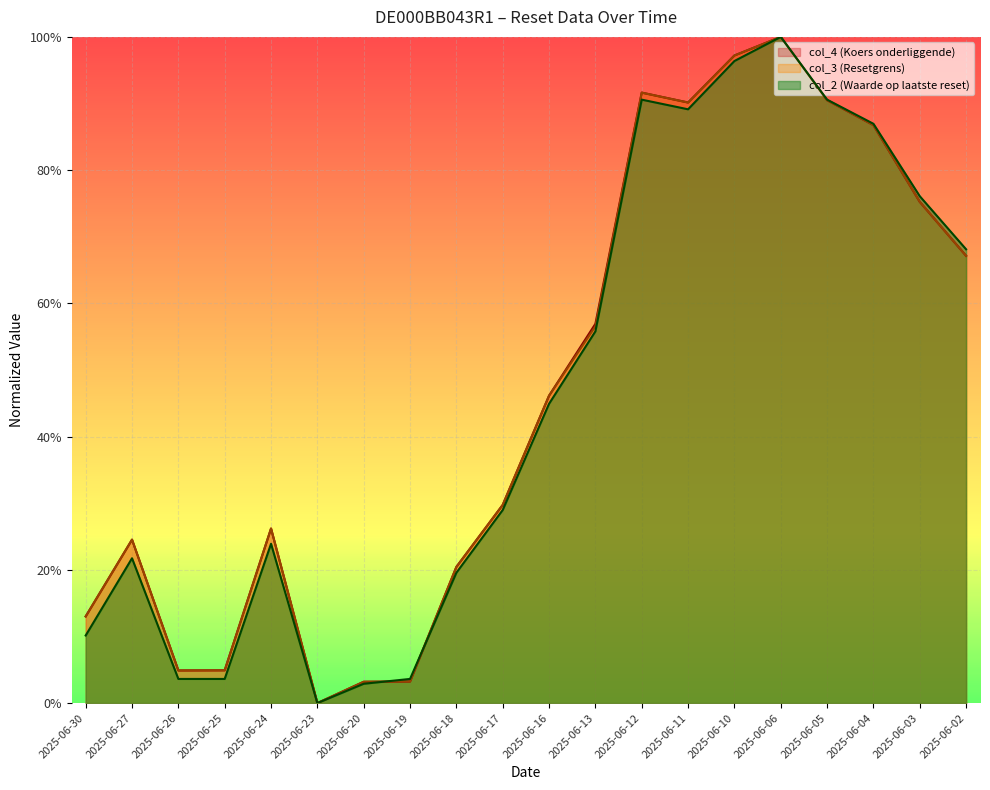

What are all the series names shown in the legend?

col_4 (Koers onderliggende), col_3 (Resetgrens), col_2 (Waarde op laatste reset)